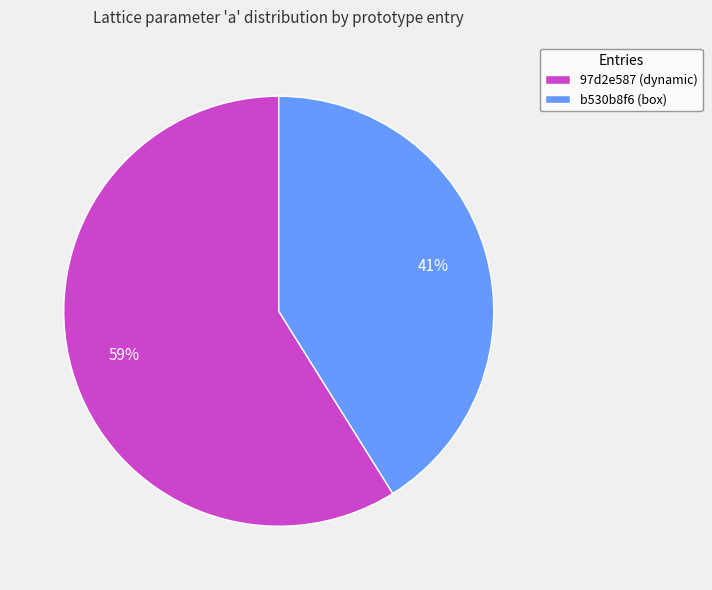

How many segments does this pie chart have?

2